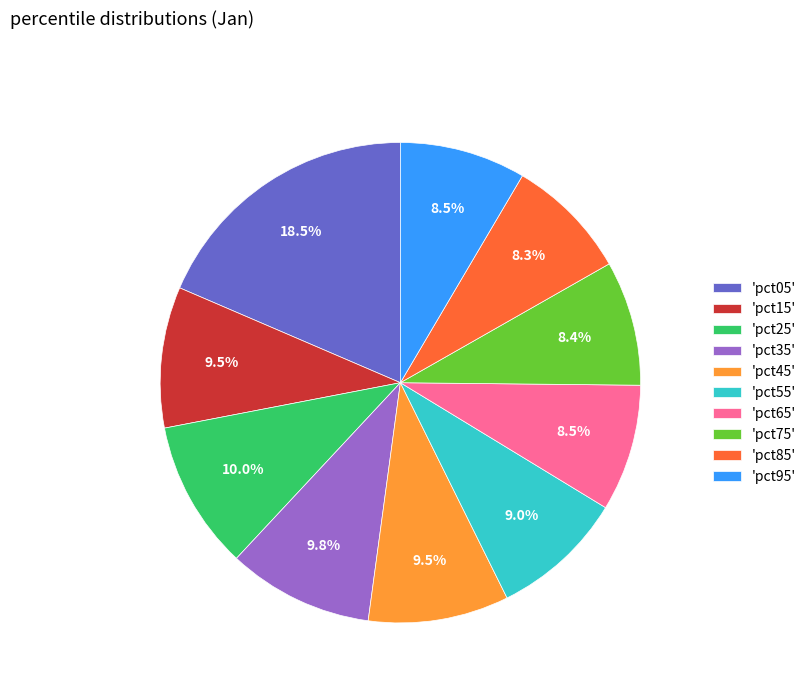

How many slices are in this pie chart?

10